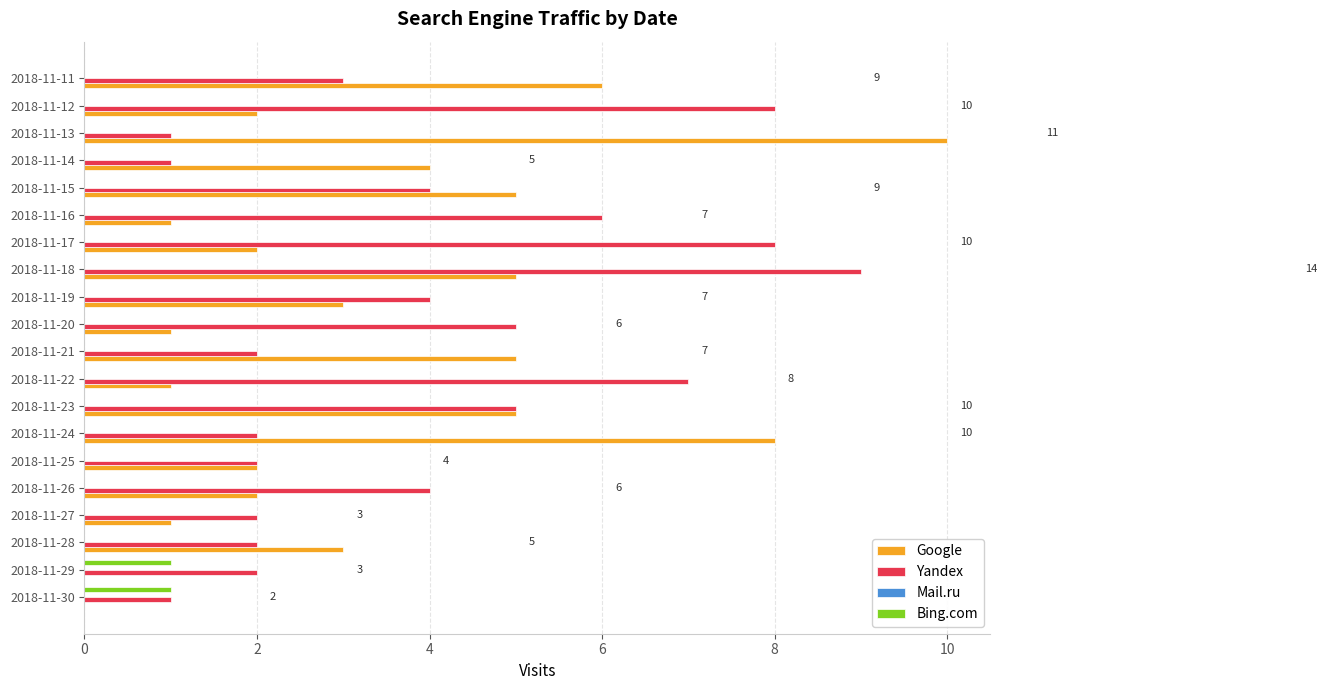

Which series has the largest total across all categories?

Yandex